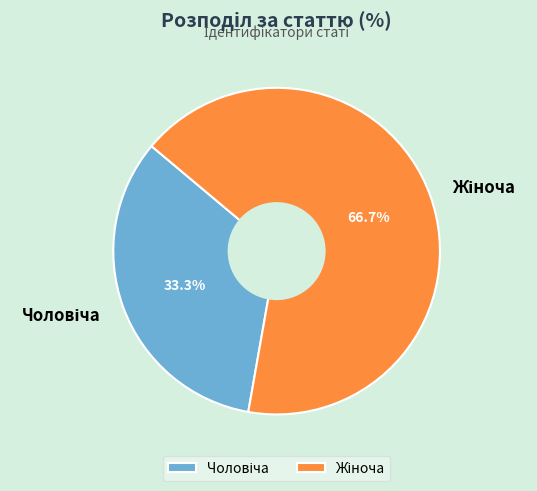

Is there any slice that represents more than half of the pie?

Yes